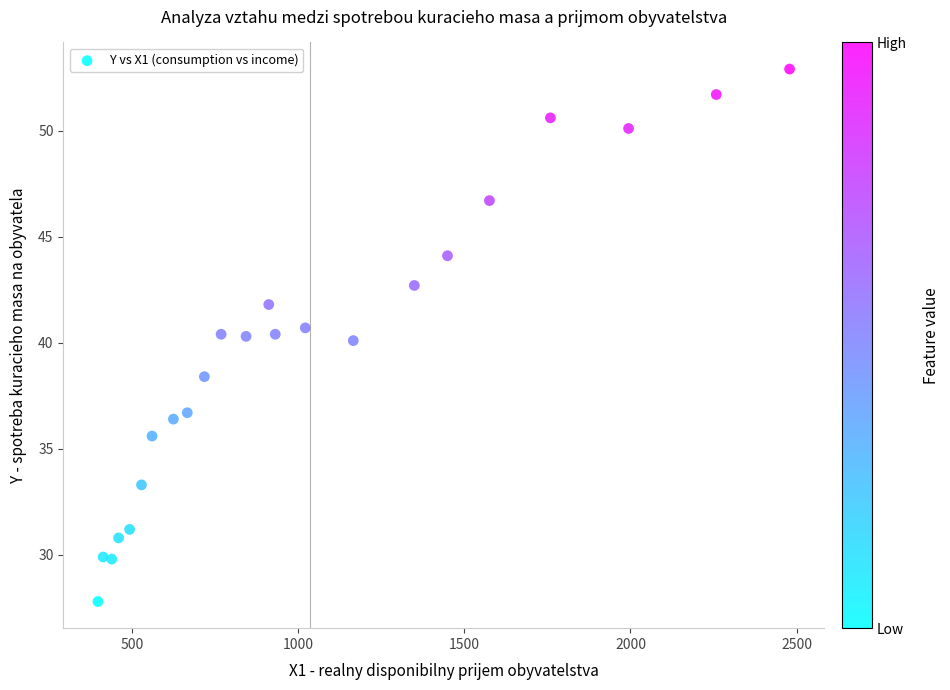

What is the range of Y values (max minus min)?

25.1